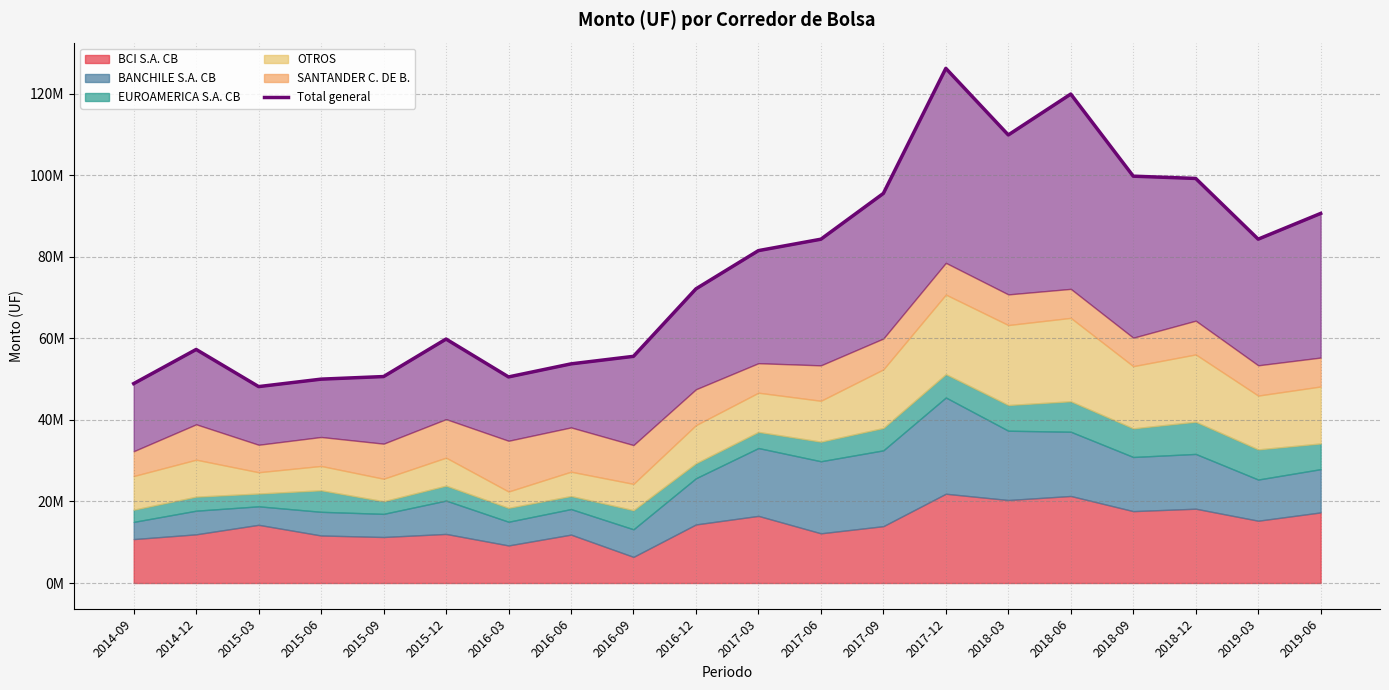

How many lines are shown in the chart?

1